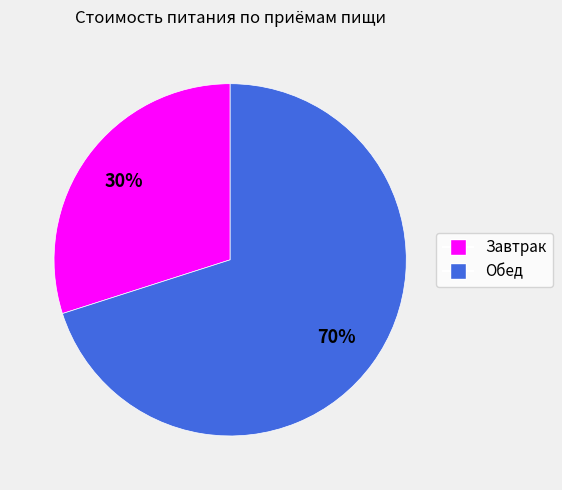

To the nearest percent, what portion does Обед represent?

70%